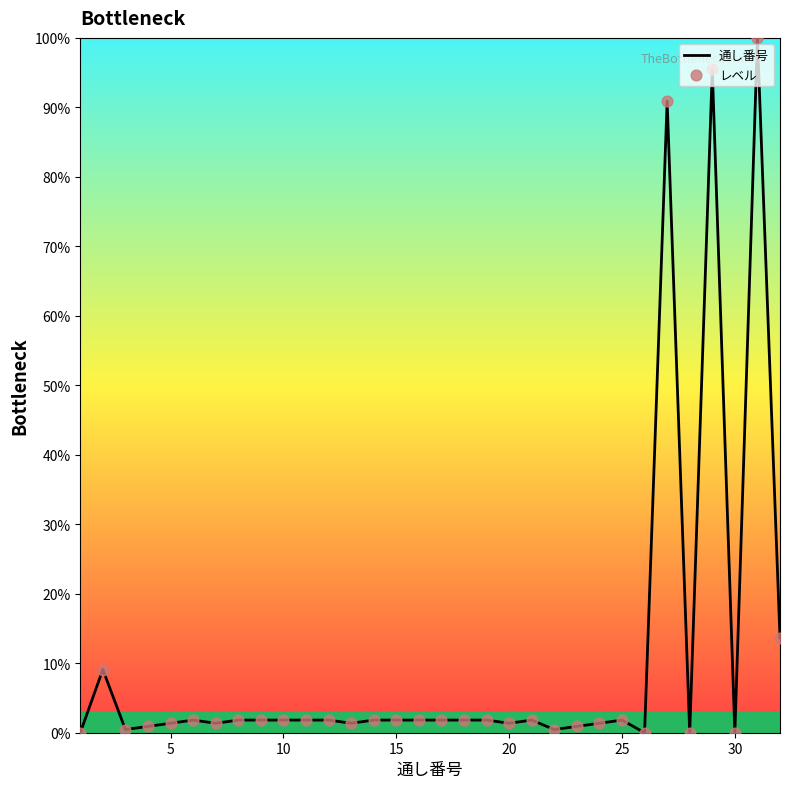

What is the difference between the maximum and minimum values?

100.0